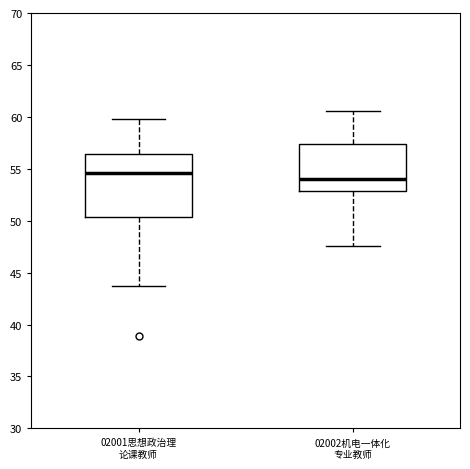

Reading left to right, transcribe this box plot: for each box, give where its median line is, the range the box spans, and where its two whiskers end, as read against the y-axis. The values are not printed on the chart, so give them approximately, as read against the axis.

02001思想政治理 论课教师: median 54.5, box 50.5 to 56.5, whiskers 44.0 to 60.0
02002机电一体化 专业教师: median 54.0, box 53.0 to 57.5, whiskers 47.5 to 60.5